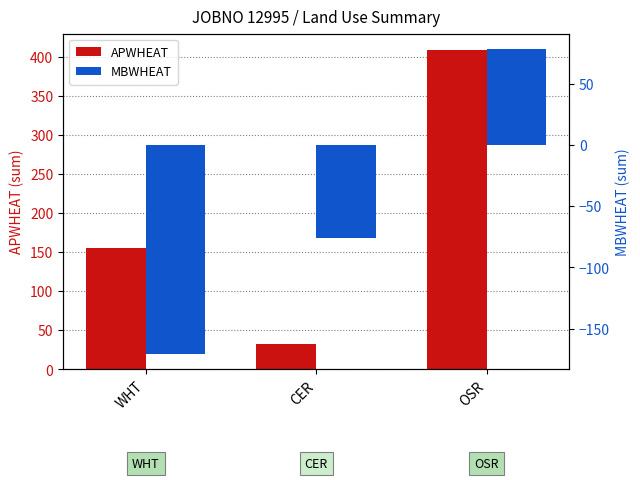

True or false: APWHEAT has a value of 554 at OSR.

False